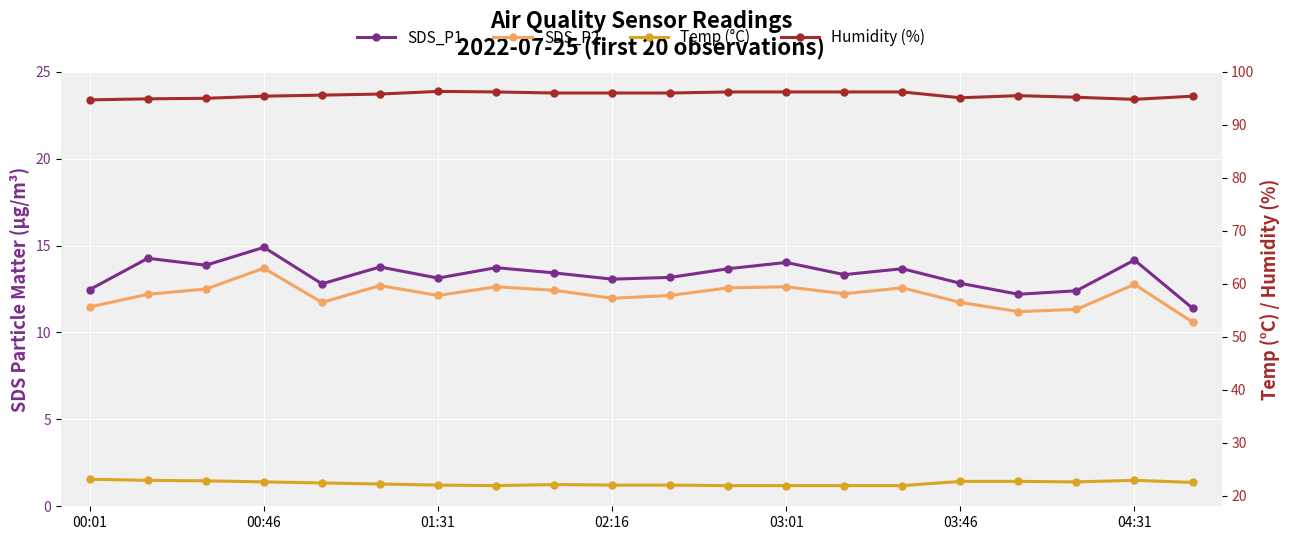

How many values in the SDS_P2 series exceed 12?

13